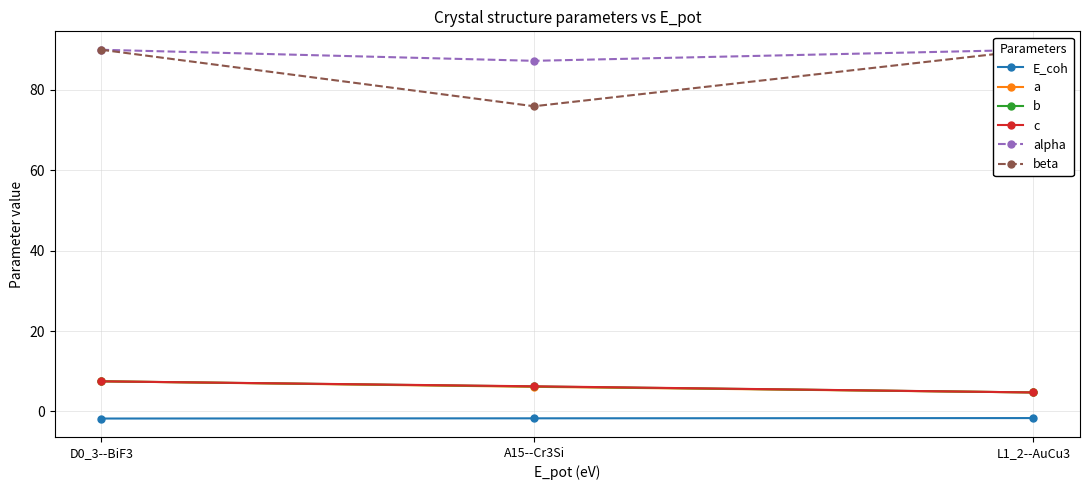

Reading left to right, what are all the values shown in this chart?

E_coh: D0_3--BiF3=-1.8	A15--Cr3Si=-1.7	L1_2--AuCu3=-1.6
a: D0_3--BiF3=7.5	A15--Cr3Si=6.1	L1_2--AuCu3=4.7
b: D0_3--BiF3=7.5	A15--Cr3Si=6.2	L1_2--AuCu3=4.7
c: D0_3--BiF3=7.5	A15--Cr3Si=6.3	L1_2--AuCu3=4.7
alpha: D0_3--BiF3=90.0	A15--Cr3Si=87.2	L1_2--AuCu3=90.0
beta: D0_3--BiF3=90.0	A15--Cr3Si=75.9	L1_2--AuCu3=90.0